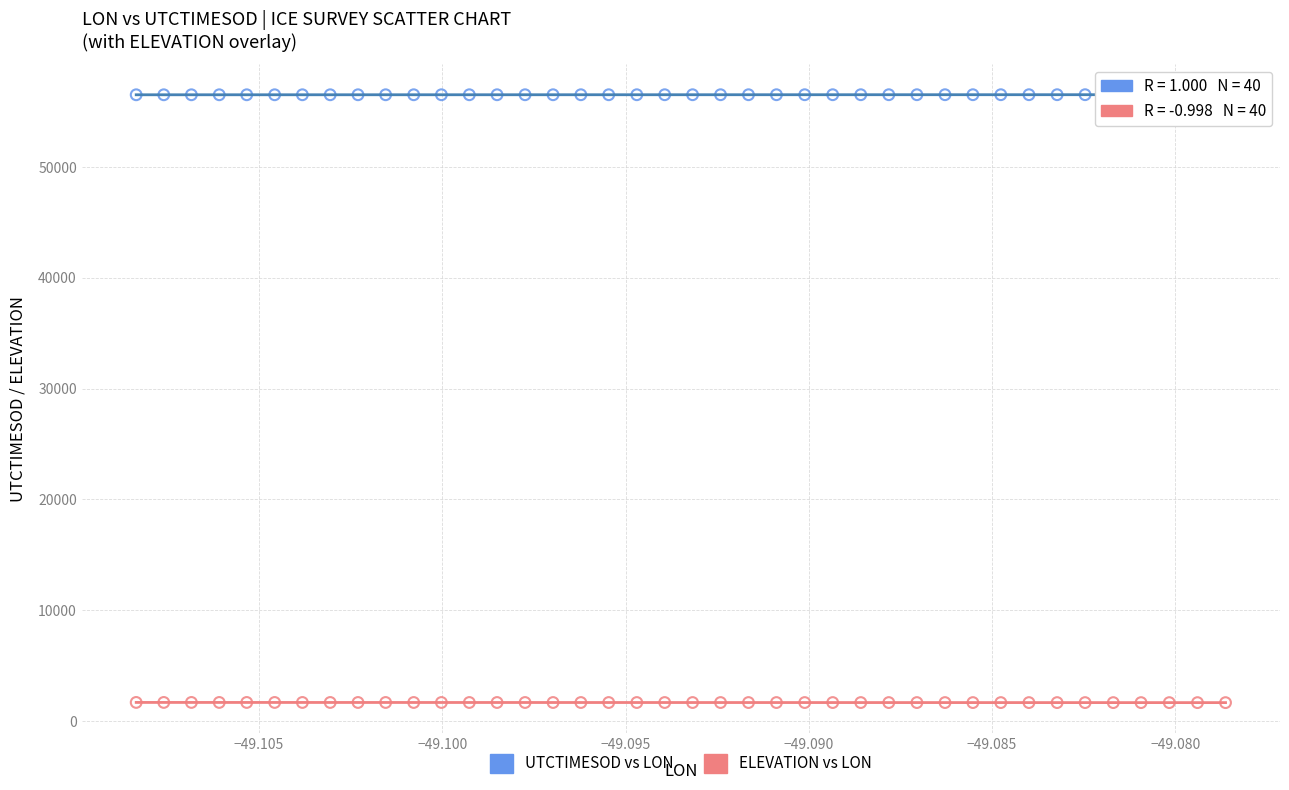

Which series reaches the maximum Y coordinate?

UTCTIMESOD vs LON